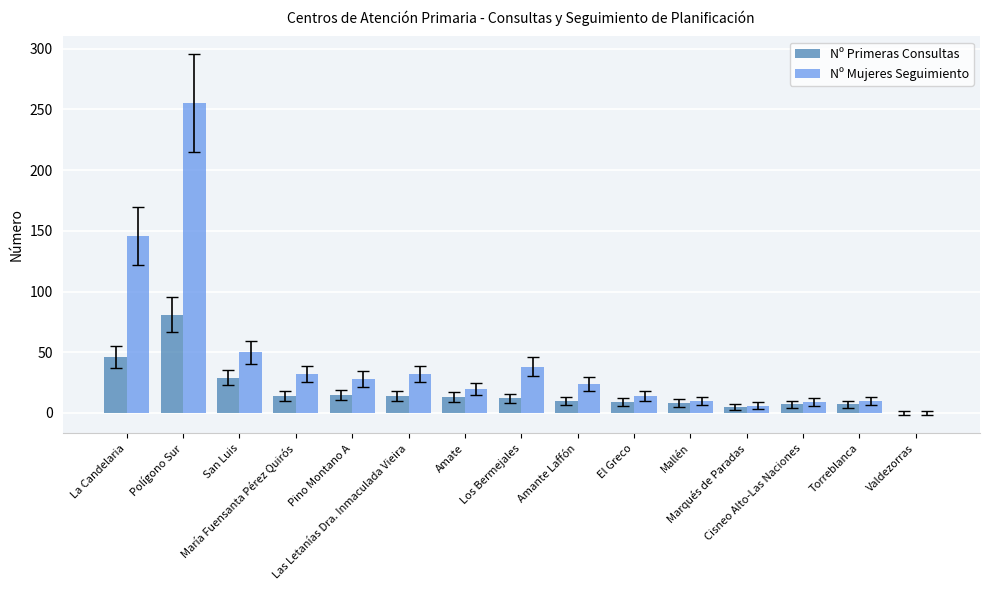

Which series has the largest total across all categories?

Nº Mujeres Seguimiento